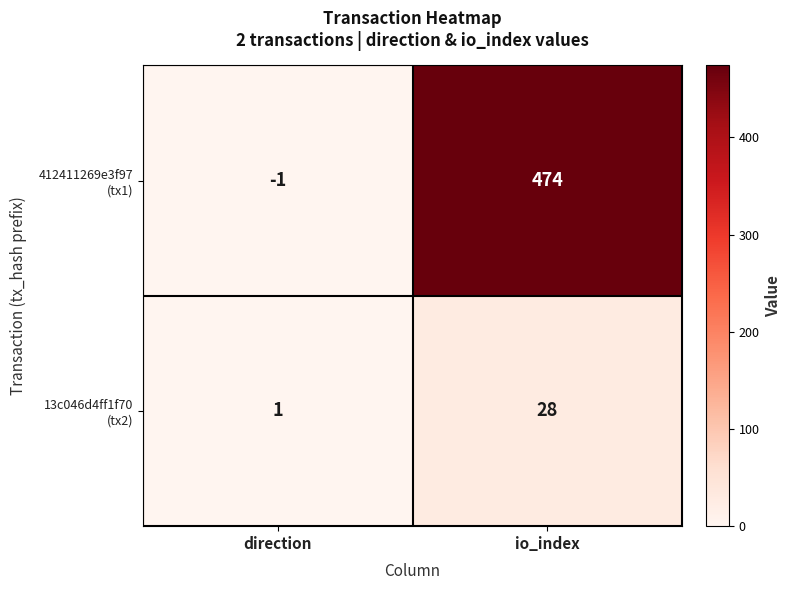

Which category has the highest value across all series?

io_index